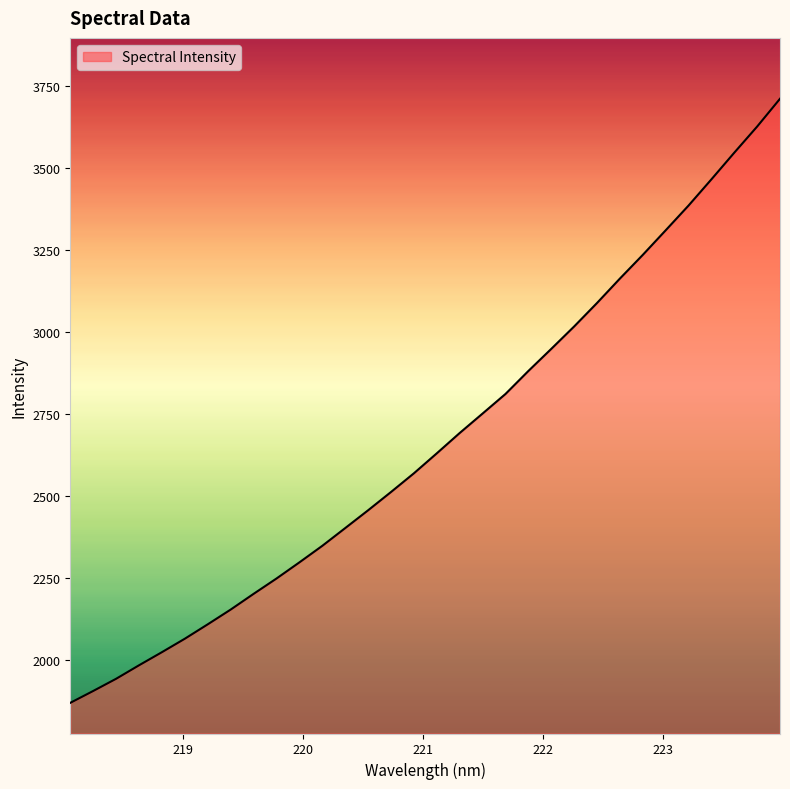

What is the greatest value displayed?

3711.8